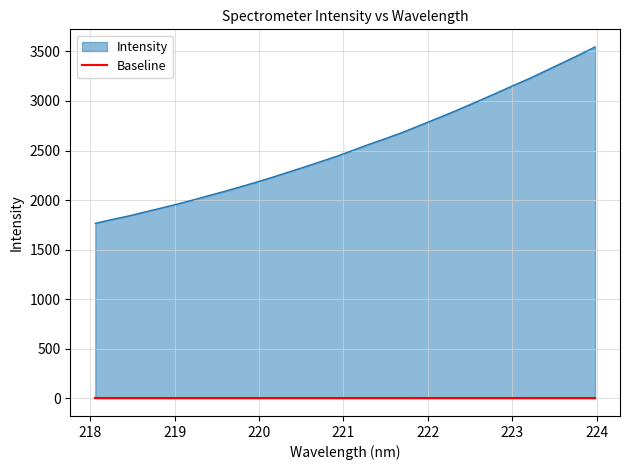

What is the average value?

2539.0